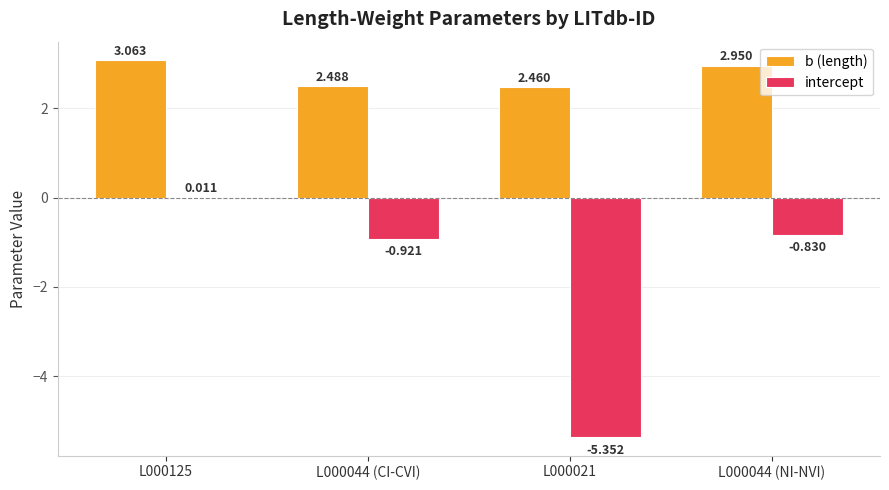

Is the value of b (length) at L000044 (NI-NVI) greater than the value of intercept at L000044 (NI-NVI)?

Yes